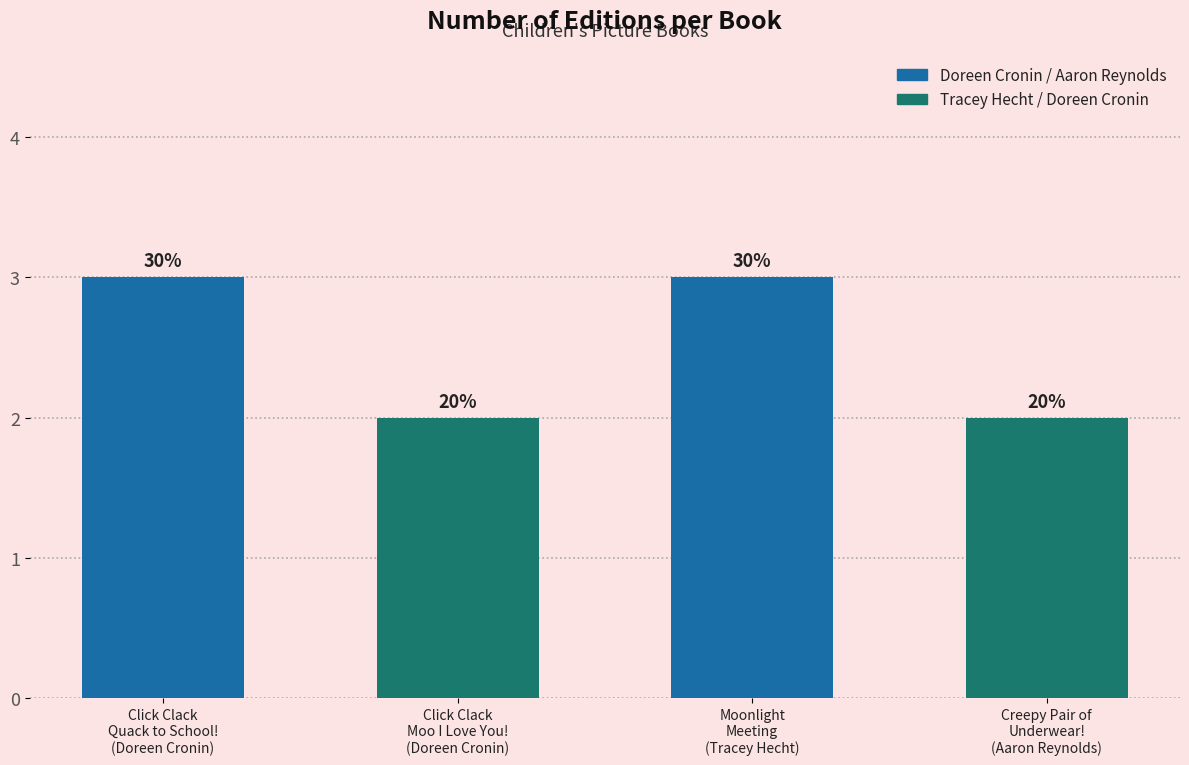

What is the label of the 4th bar from the left?

Creepy Pair of
Underwear!
(Aaron Reynolds)